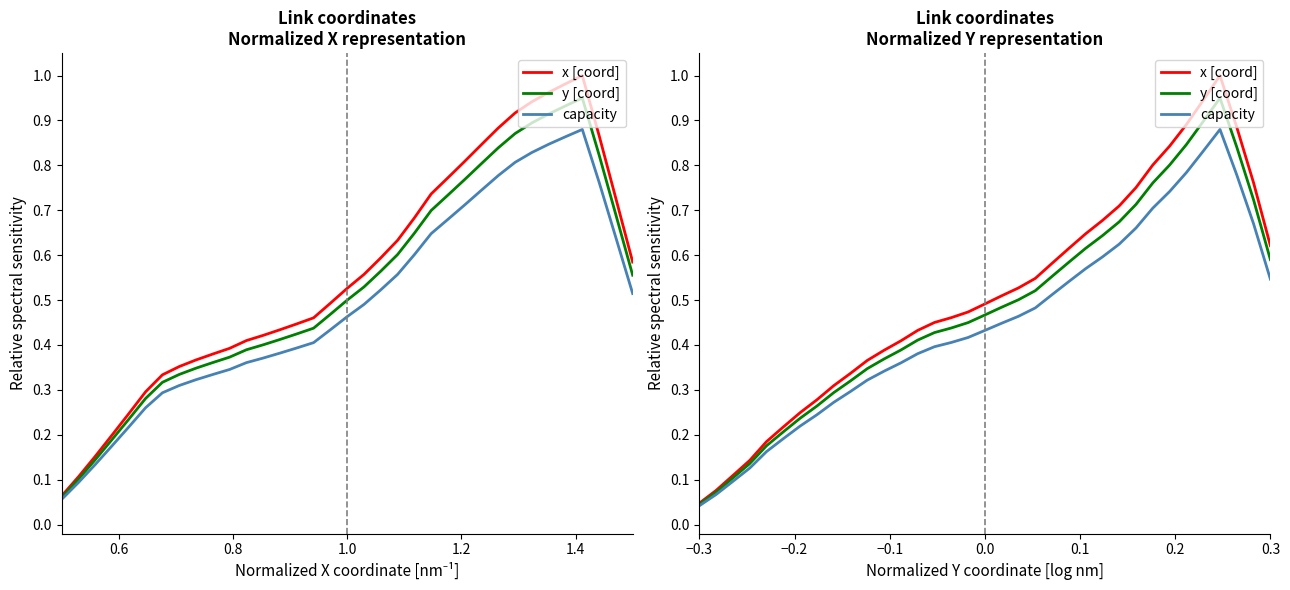

Count the number of data series in this chart.

3